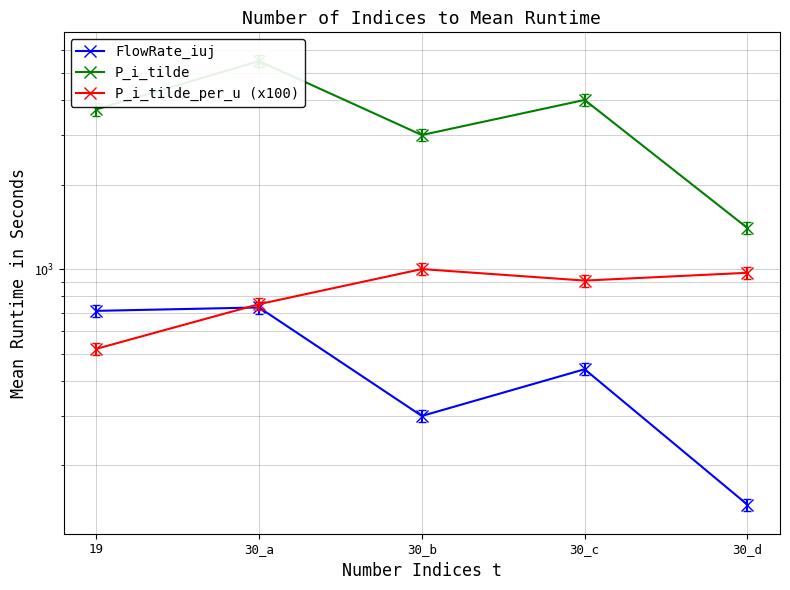

Is it true that P_i_tilde_per_u (x100) equals 750.0 at 30_a?

True